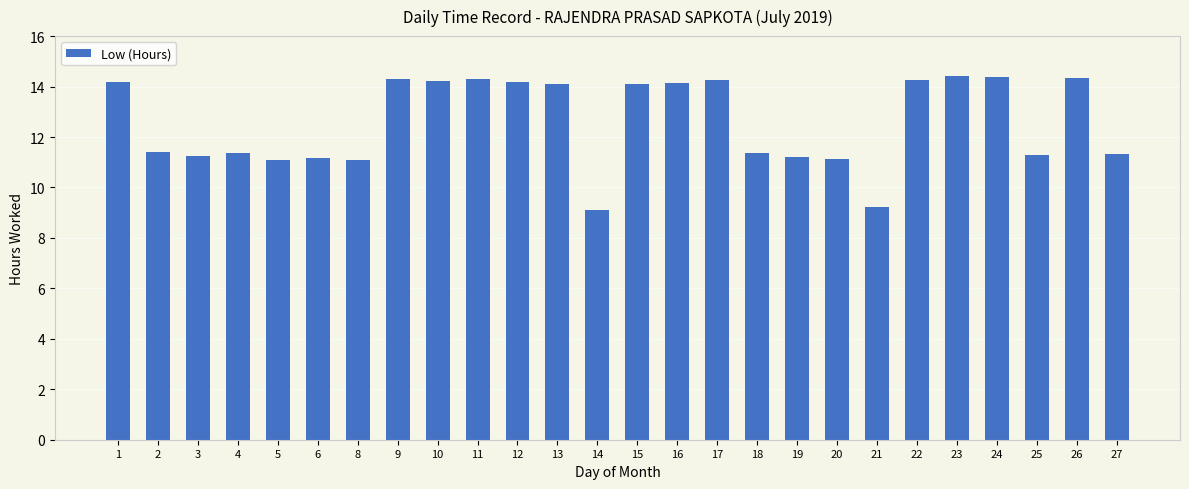

What is the minimum value shown in the chart?

9.1